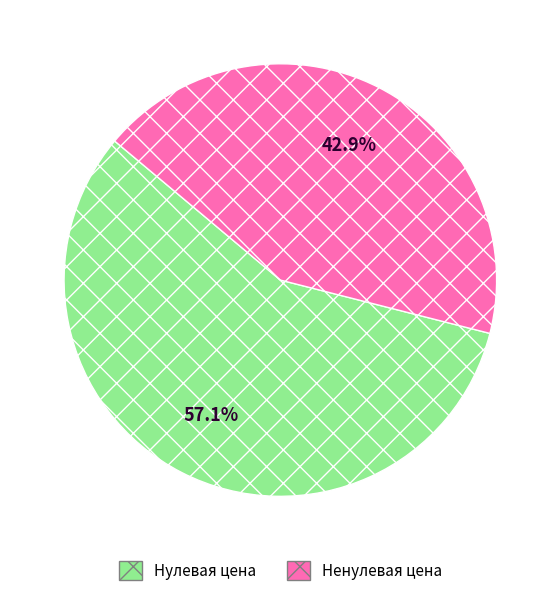

Does any single category account for the majority?

Yes